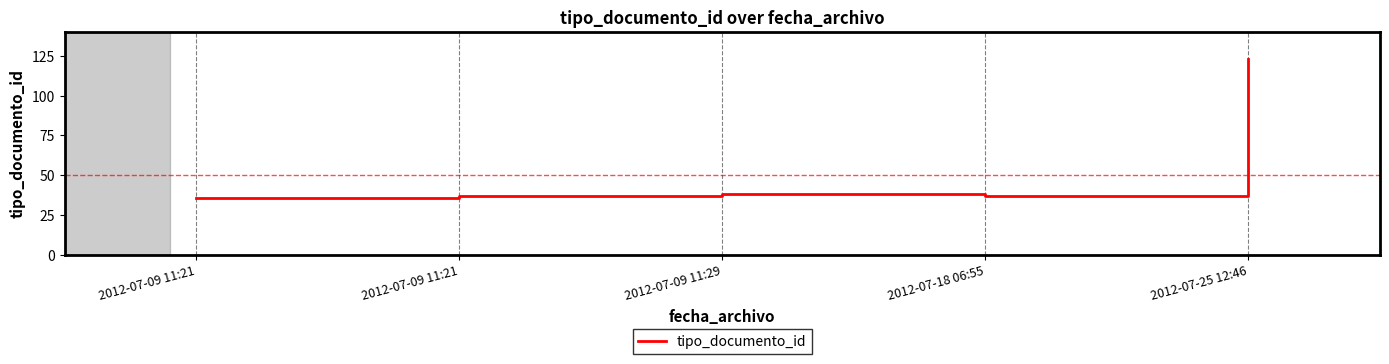

How many series are shown in this chart?

1